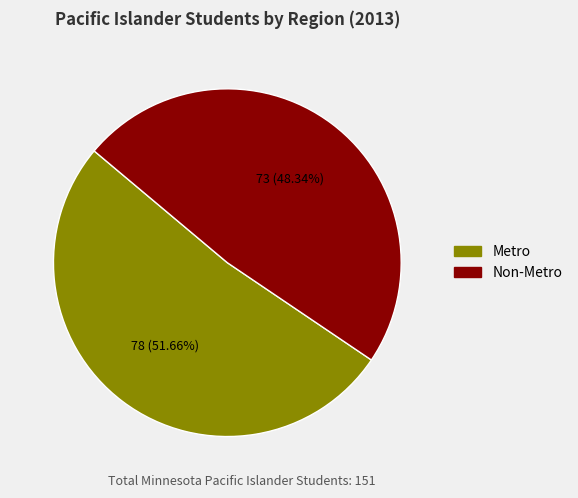

Do Metro and Non-Metro together represent more than half of the pie?

Yes